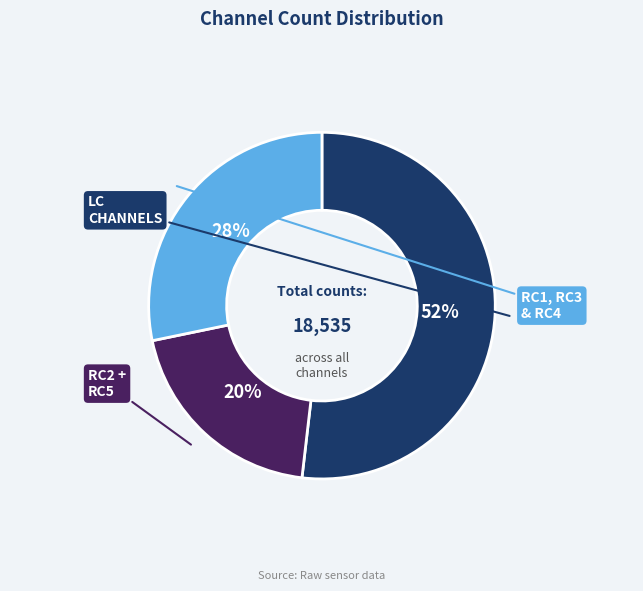

Is there a majority slice in this chart?

Yes